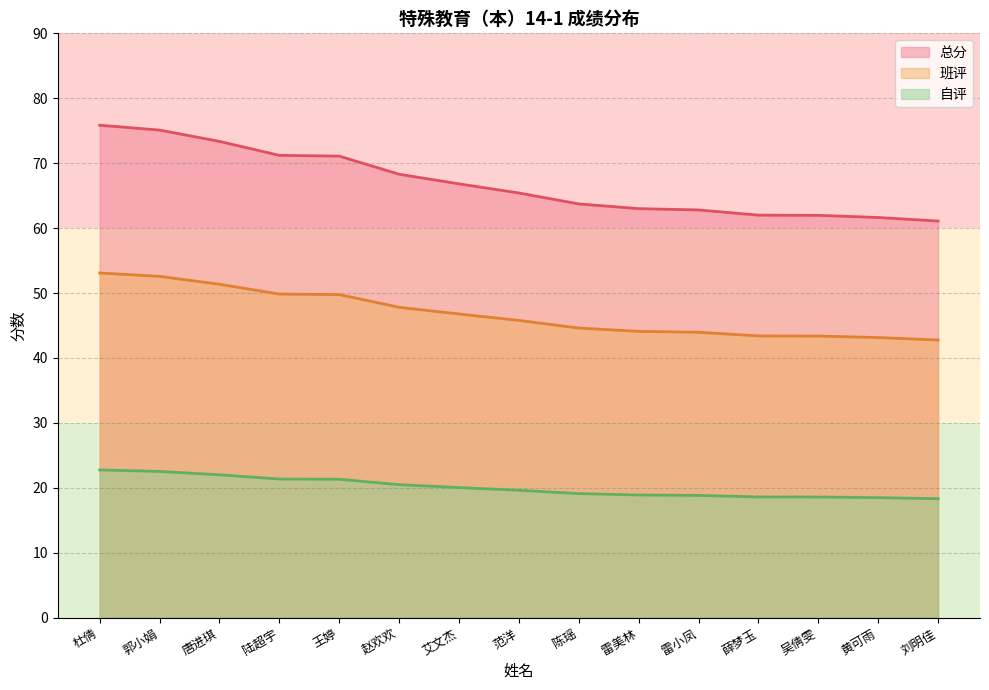

What is the smallest value displayed?

18.3